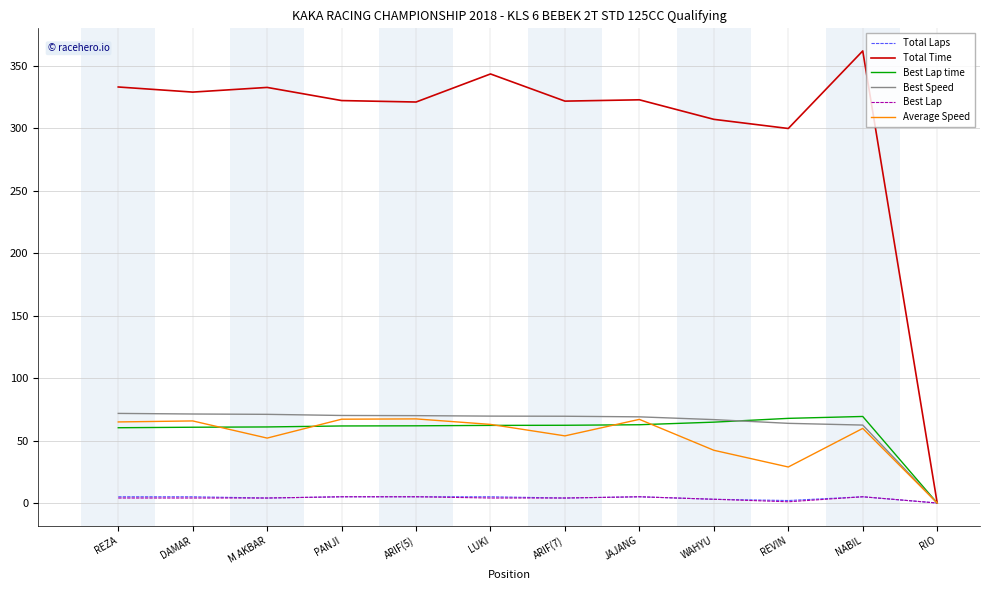

What is the greatest value displayed?

361.8